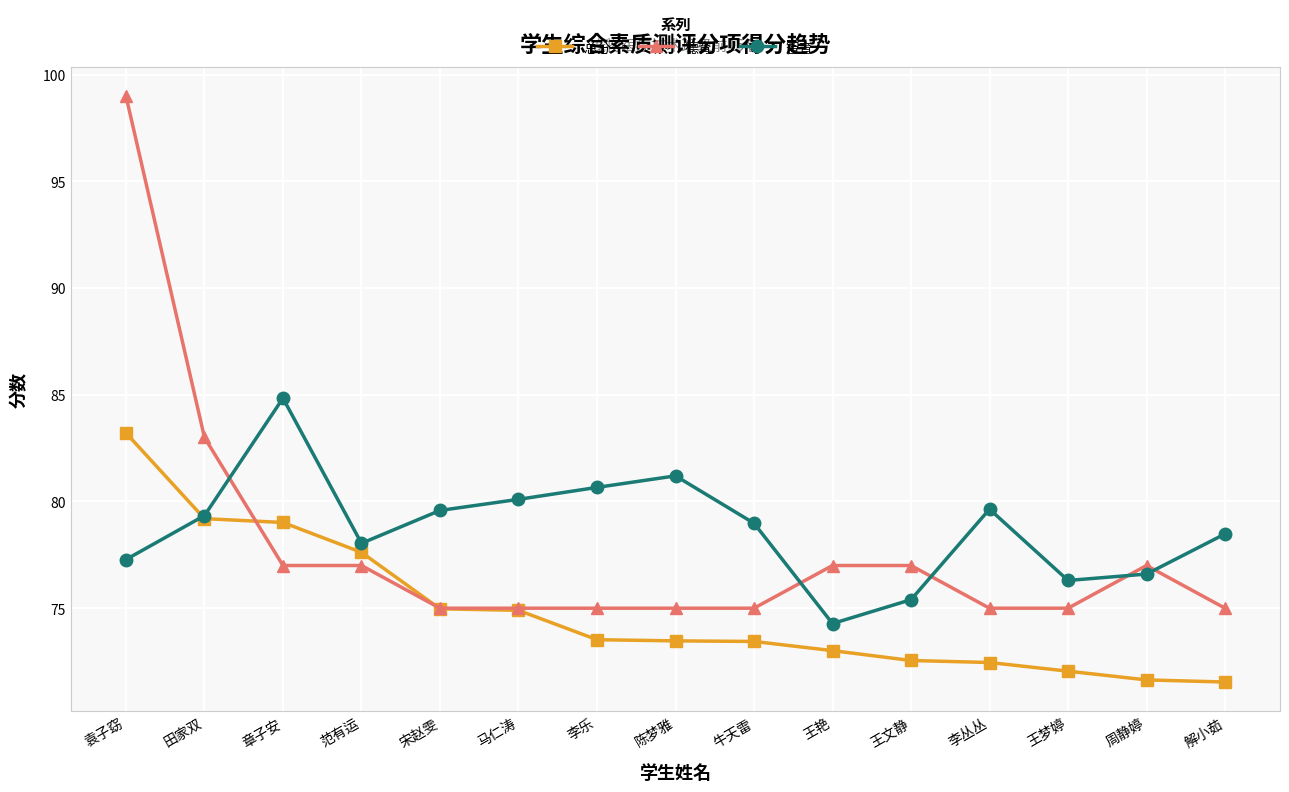

How many lines are shown in the chart?

3